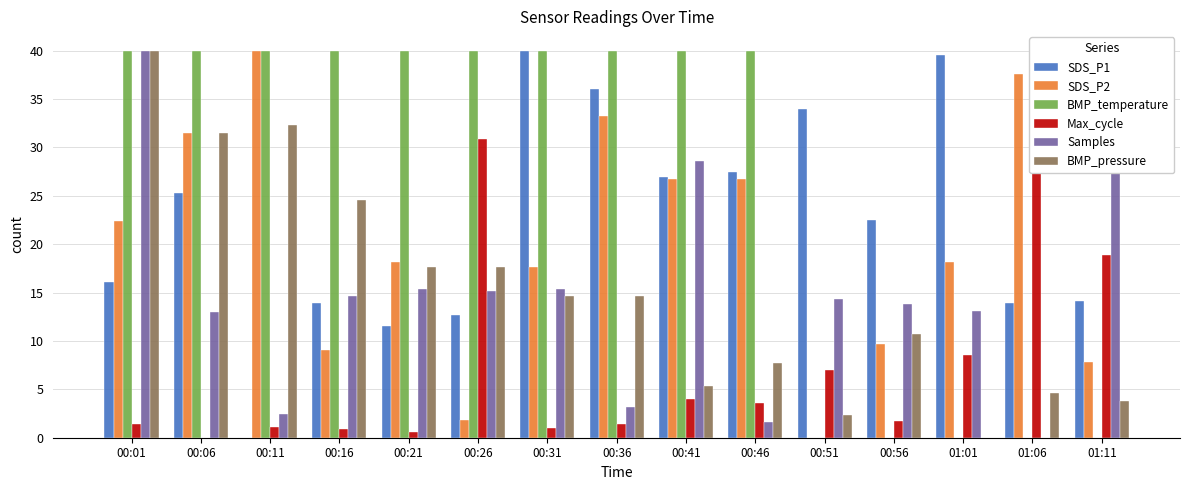

Reading left to right, extract all data points from this chart.

SDS_P1: 00:01=16.1	00:06=25.3	00:11=0.0	00:16=13.9	00:21=11.5	00:26=12.7	00:31=40.0	00:36=36.0	00:41=26.9	00:46=27.5	00:51=34.0	00:56=22.5	01:01=39.6	01:06=13.9	01:11=14.1
SDS_P2: 00:01=22.4	00:06=31.5	00:11=40.0	00:16=9.1	00:21=18.2	00:26=1.8	00:31=17.6	00:36=33.3	00:41=26.7	00:46=26.7	00:51=0.0	00:56=9.6	01:01=18.2	01:06=37.6	01:11=7.8
BMP_temperature: 00:01=40.0	00:06=40.0	00:11=40.0	00:16=40.0	00:21=40.0	00:26=40.0	00:31=40.0	00:36=40.0	00:41=40.0	00:46=40.0	00:51=0.0	00:56=0.0	01:01=0.0	01:06=0.0	01:11=0.0
Max_cycle: 00:01=1.4	00:06=0.0	00:11=1.1	00:16=0.9	00:21=0.6	00:26=30.8	00:31=1.0	00:36=1.4	00:41=4.0	00:46=3.6	00:51=7.0	00:56=1.7	01:01=8.6	01:06=40.0	01:11=18.8
Samples: 00:01=40.0	00:06=13.0	00:11=2.4	00:16=14.6	00:21=15.3	00:26=15.1	00:31=15.3	00:36=3.2	00:41=28.6	00:46=1.7	00:51=14.4	00:56=13.9	01:01=13.1	01:06=0.0	01:11=28.0
BMP_pressure: 00:01=40.0	00:06=31.5	00:11=32.3	00:16=24.6	00:21=17.7	00:26=17.7	00:31=14.6	00:36=14.6	00:41=5.4	00:46=7.7	00:51=2.3	00:56=10.8	01:01=0.0	01:06=4.6	01:11=3.8